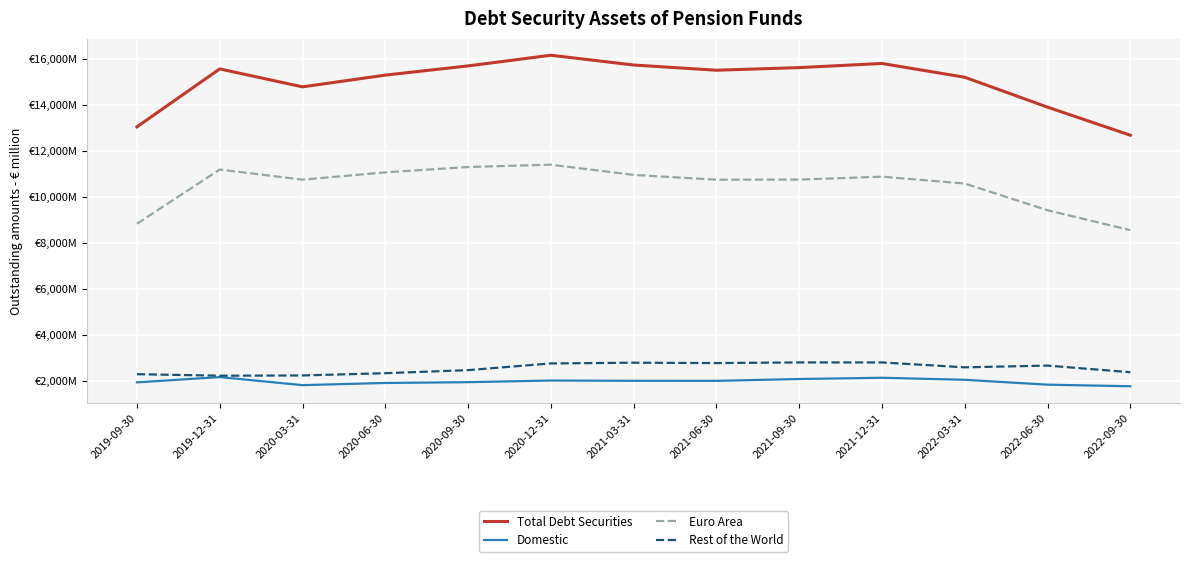

What is the minimum value for Domestic?

1760.2